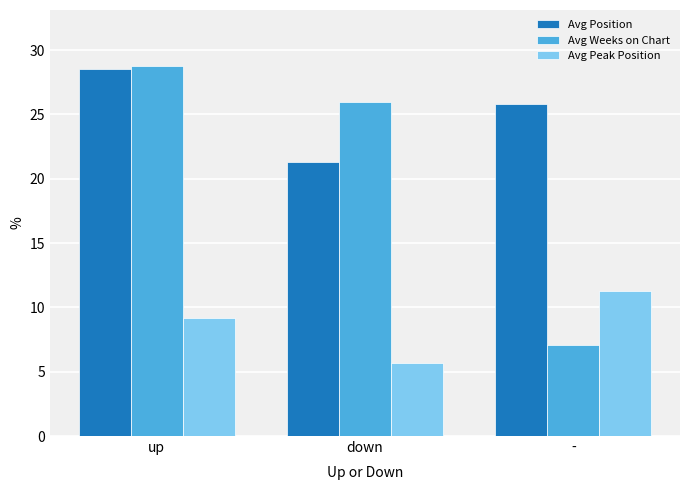

Reading right to left, extract all data points from this chart.

Avg Position: -=25.8	down=21.3	up=28.5
Avg Weeks on Chart: -=7.1	down=26.0	up=28.8
Avg Peak Position: -=11.3	down=5.7	up=9.2